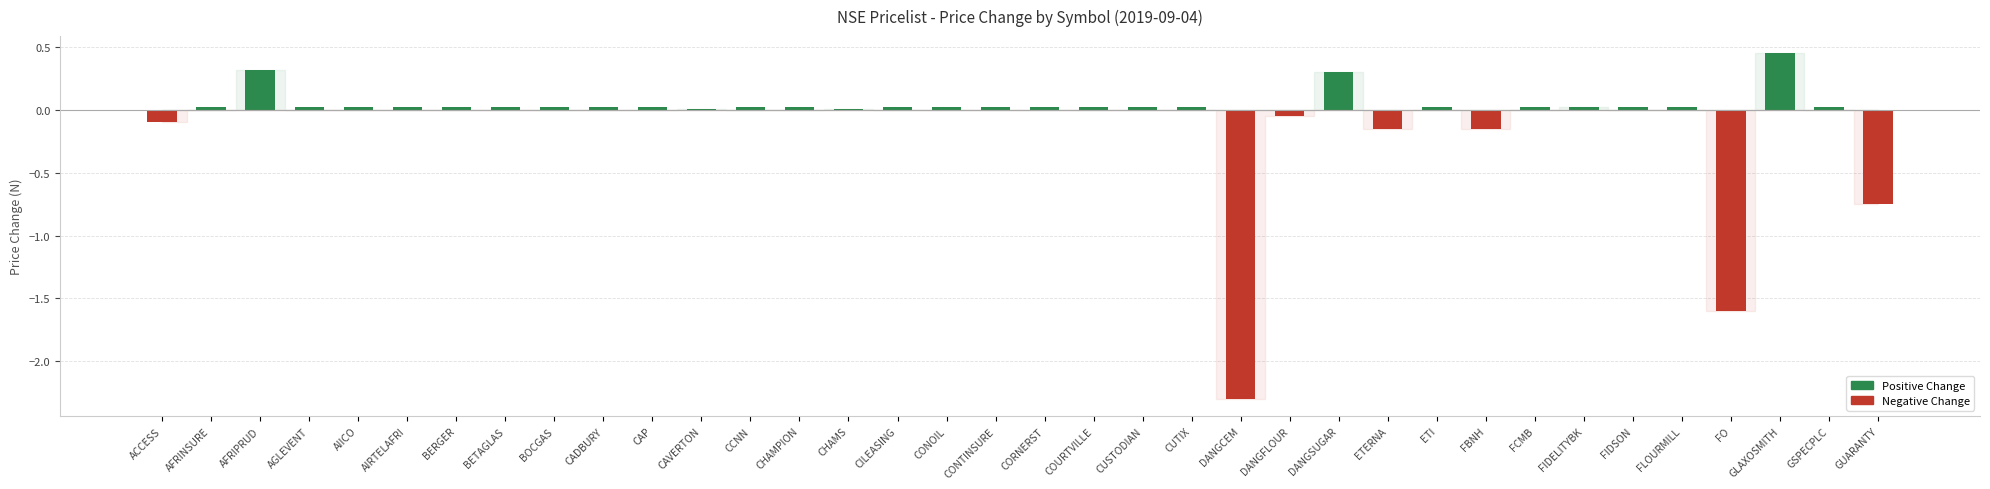

At which category is the sum across all series the highest?

GLAXOSMITH